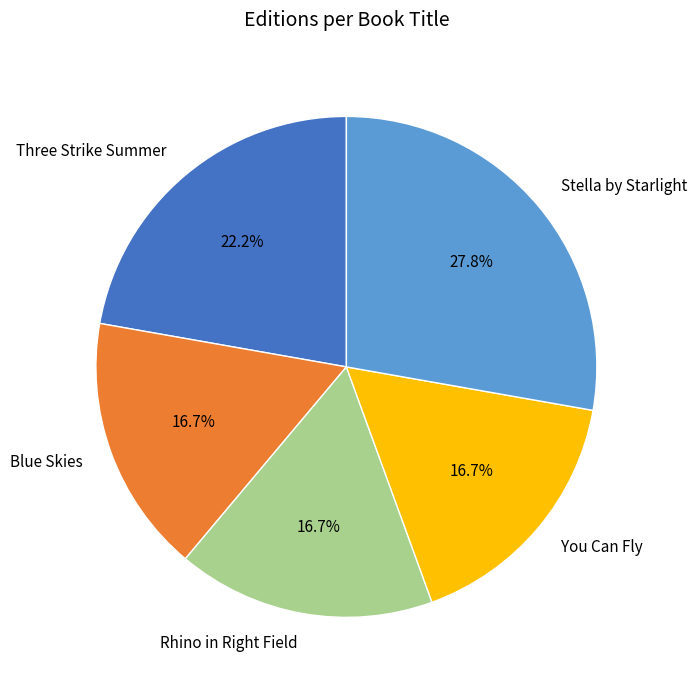

What percentage is the Stella by Starlight slice, to the nearest percent?

28%